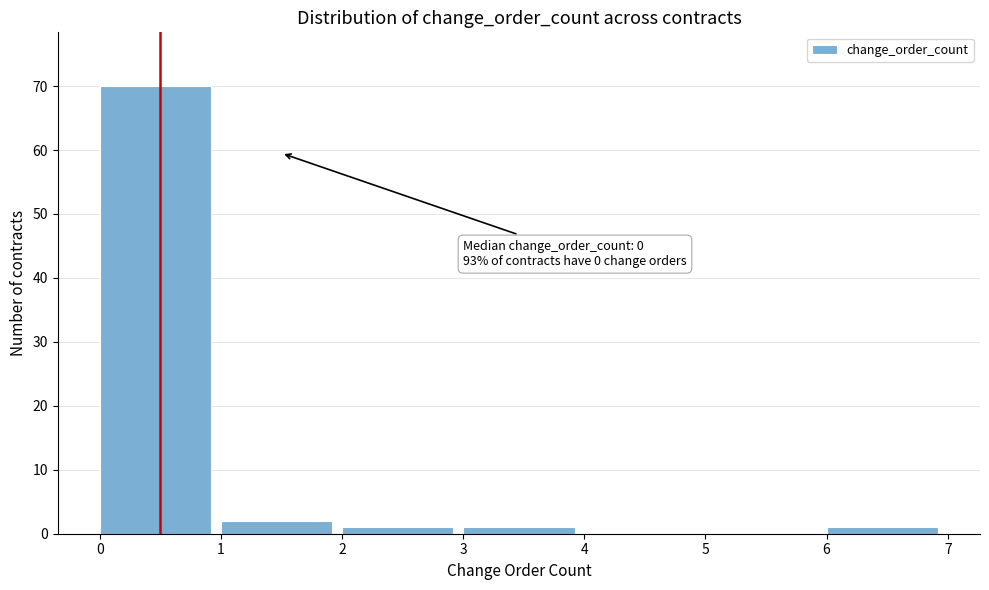

Which range on the x-axis has the tallest bar?

0 to 1